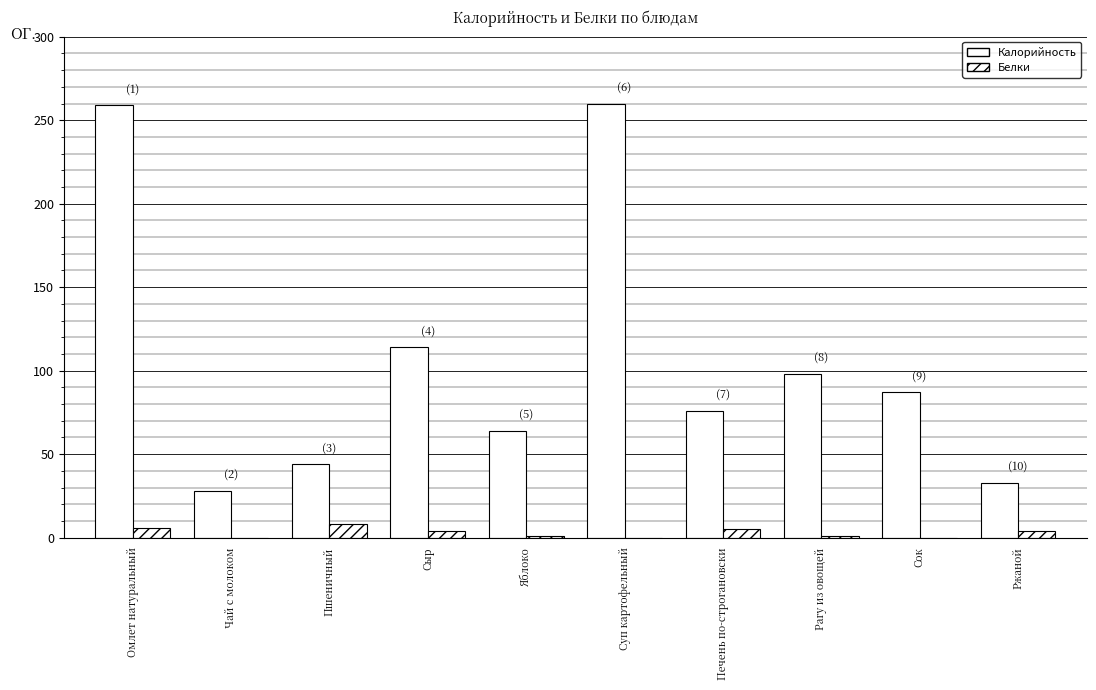

What is the total value across all series at Сыр?

118